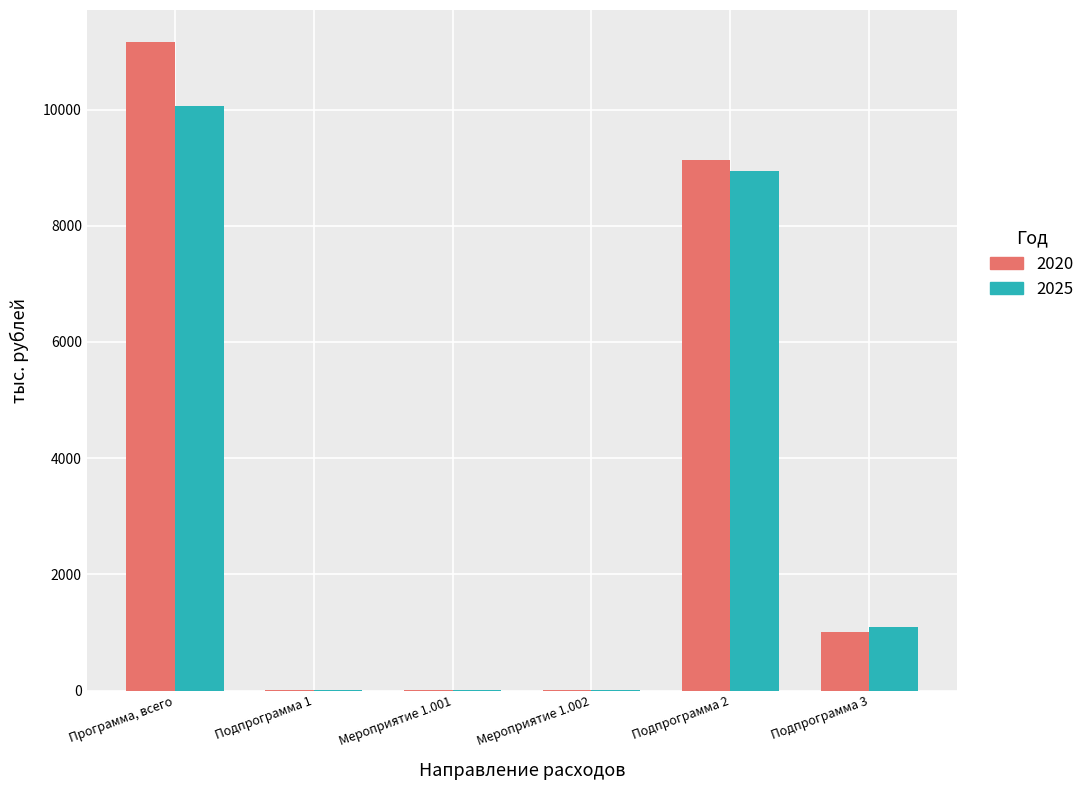

Where does the 2025 series first go above 1100?

Программа, всего